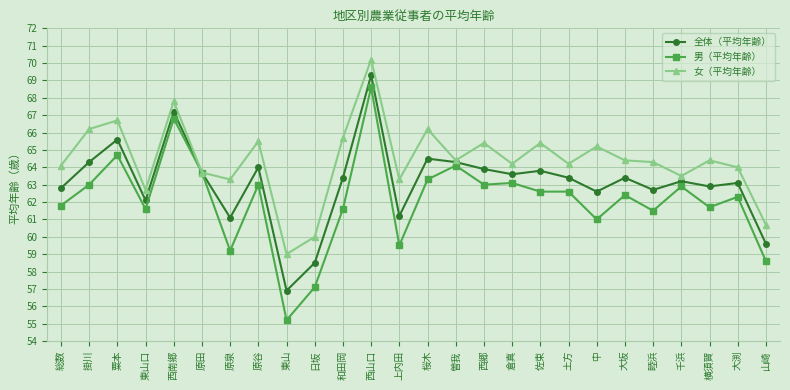

Is this an area chart (filled region under the line)?

No